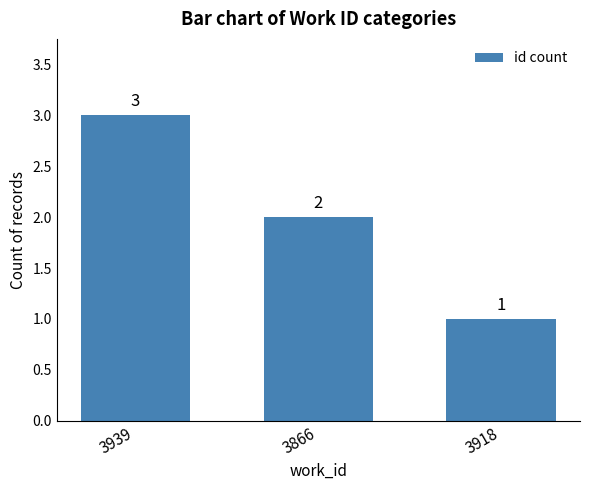

The value at 3918 is 2. True or false?

False